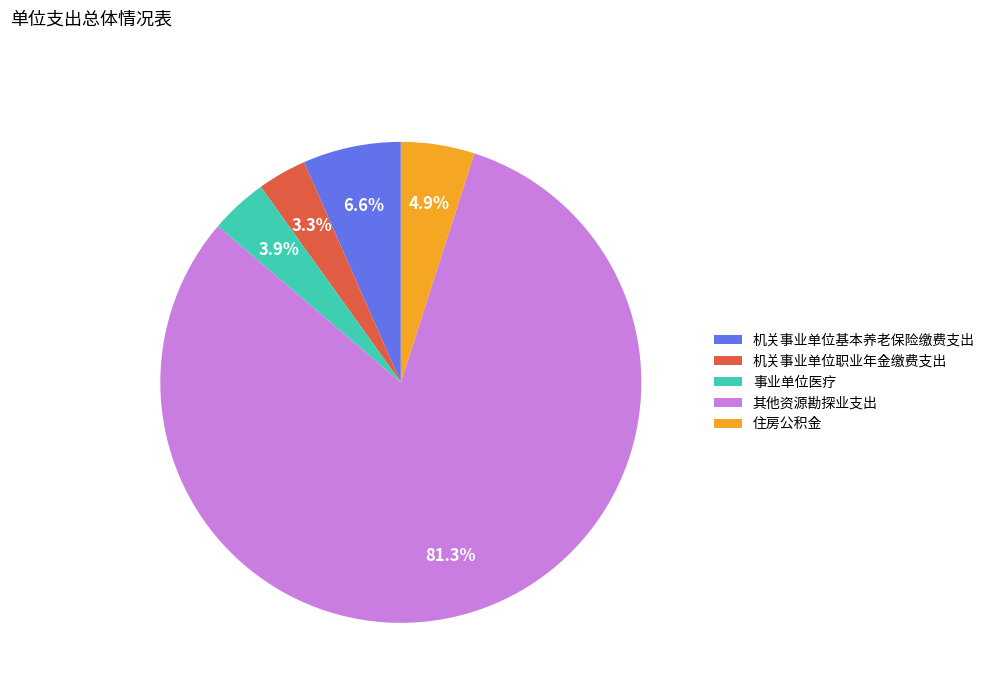

What percentage is the 住房公积金 slice, to the nearest percent?

5%